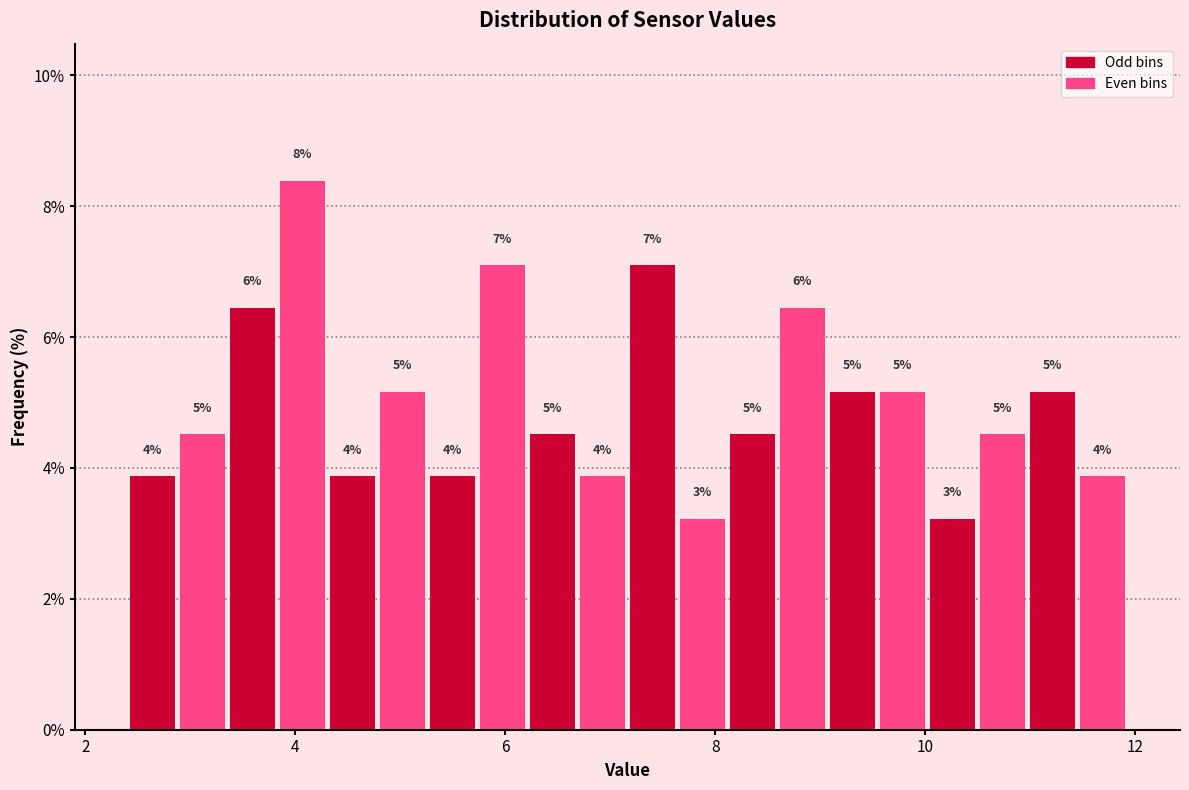

Read against the x-axis, roughly where is the centre of the tallest bar?

4.0